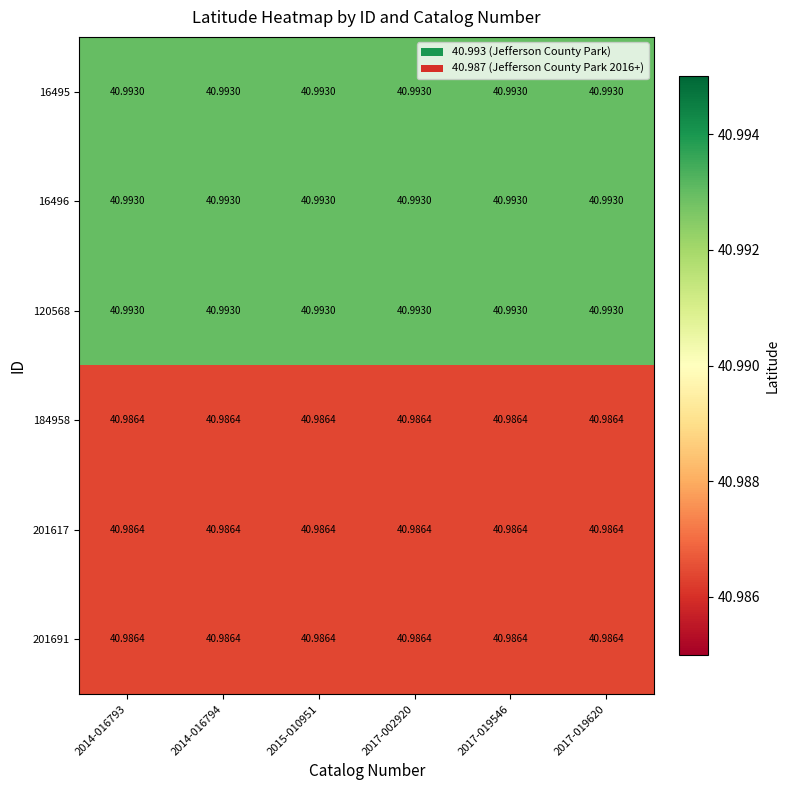

How many data points does each series have?

6